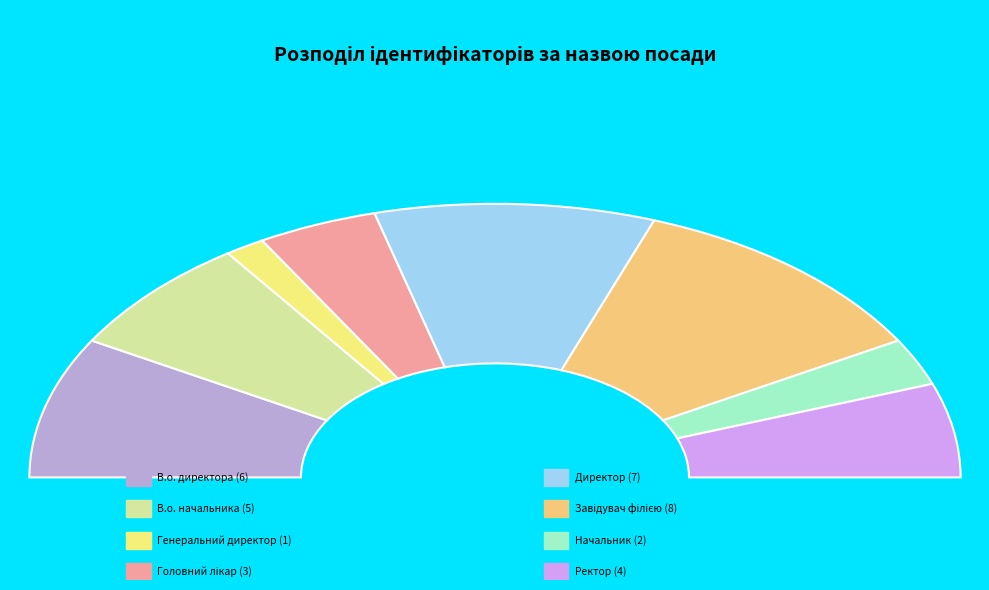

What percentage is NOT represented by Головний лікар?

91.7%